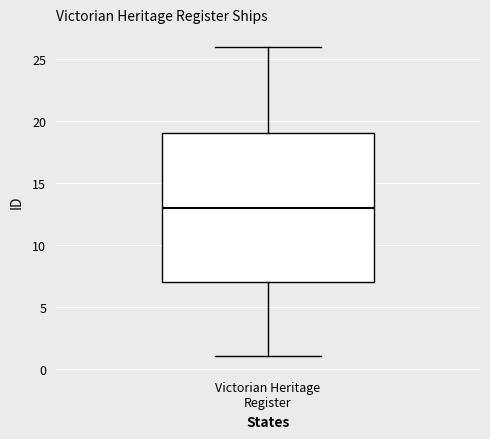

Read this box plot against the y-axis: the position of the median line, the range covered by the box, and the ends of both whiskers. The values are not printed on the chart, so give them approximately, as read against the axis.

median 13, box 7 to 19, whiskers 1 to 26